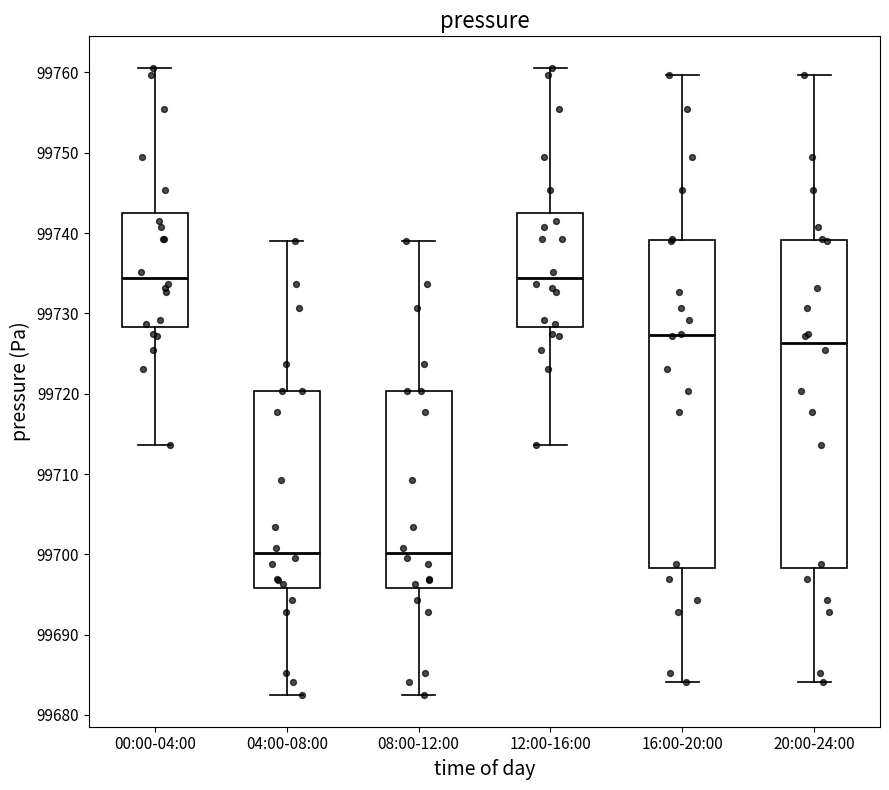

Reading left to right, read every box against the y-axis: the position of its median line, the range the box covers, and the ends of its whiskers. The values are not printed on the chart, so give them approximately, as read against the axis.

00:00-04:00: median 99734, box 99728 to 99742, whiskers 99714 to 99761
04:00-08:00: median 99700, box 99696 to 99720, whiskers 99682 to 99739
08:00-12:00: median 99700, box 99696 to 99720, whiskers 99682 to 99739
12:00-16:00: median 99734, box 99728 to 99742, whiskers 99714 to 99761
16:00-20:00: median 99727, box 99698 to 99739, whiskers 99684 to 99760
20:00-24:00: median 99726, box 99698 to 99739, whiskers 99684 to 99760